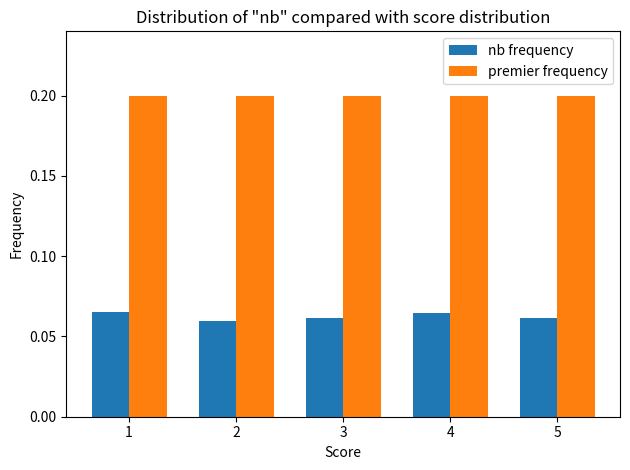

Rank the series by their average value, from highest to lowest.

premier frequency, nb frequency